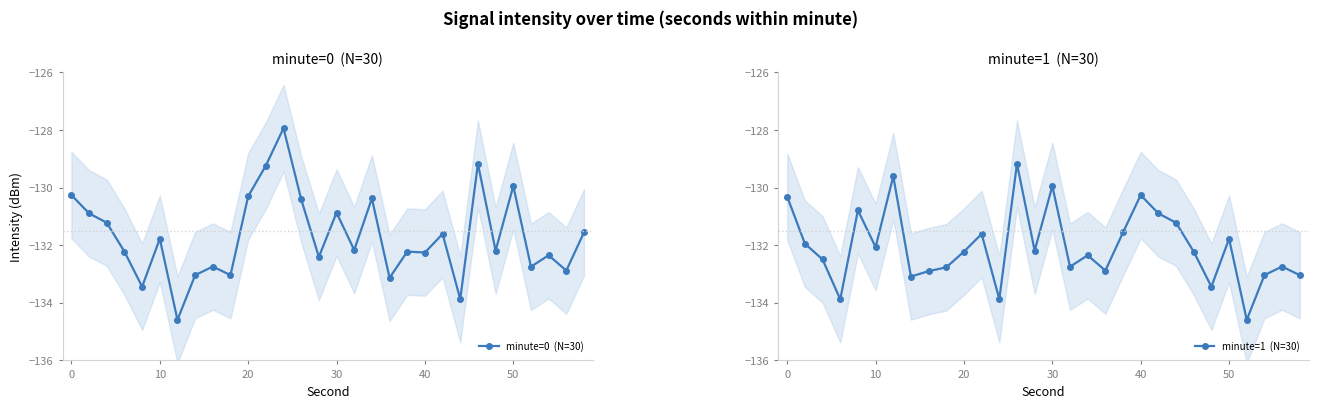

What is the value of the minute=0  (N=30) point at the 27th from the left?

-132.7